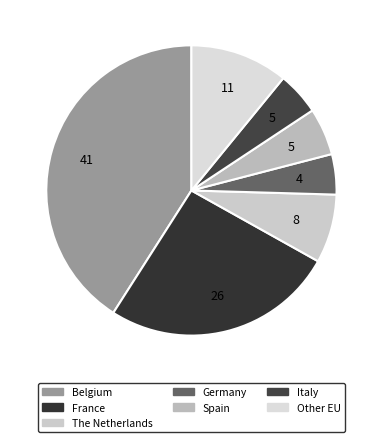

To the nearest percent, what percentage of the pie is Other EU?

11%